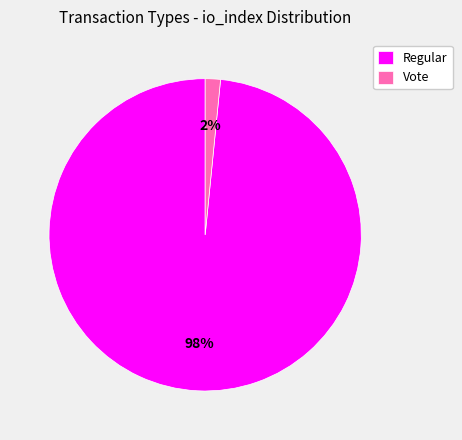

True or false: Vote accounts for 13% of the total.

False